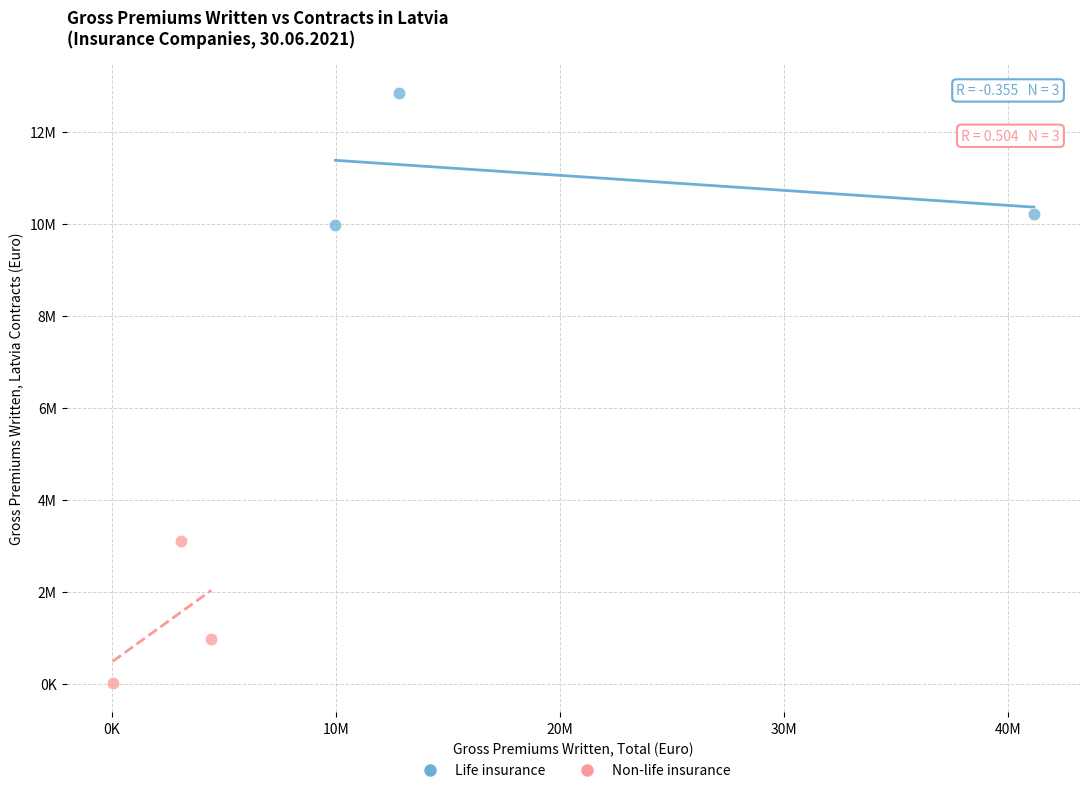

What are all the series names shown in the legend?

Life insurance, Non-life insurance